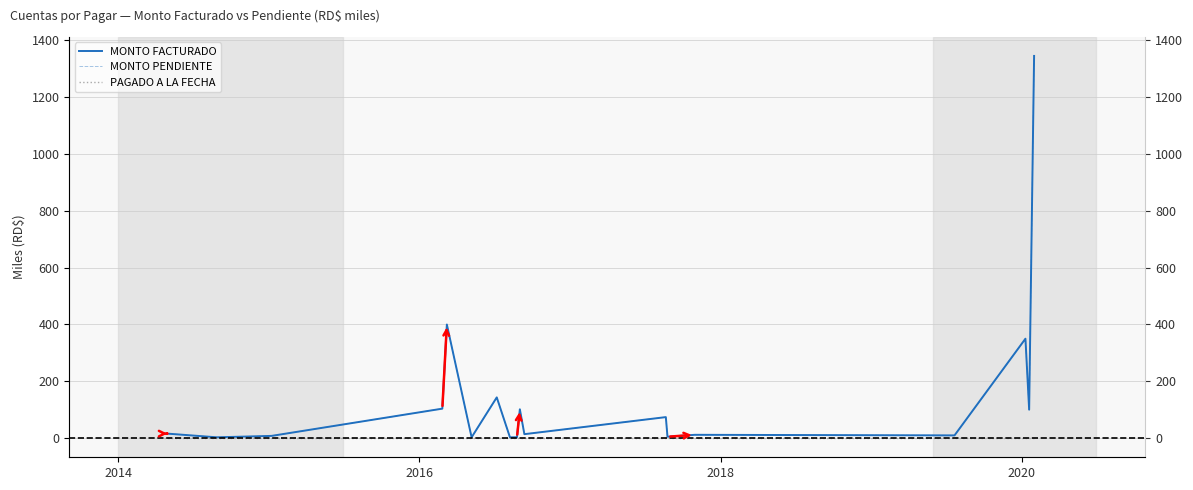

How many lines are shown in the chart?

3